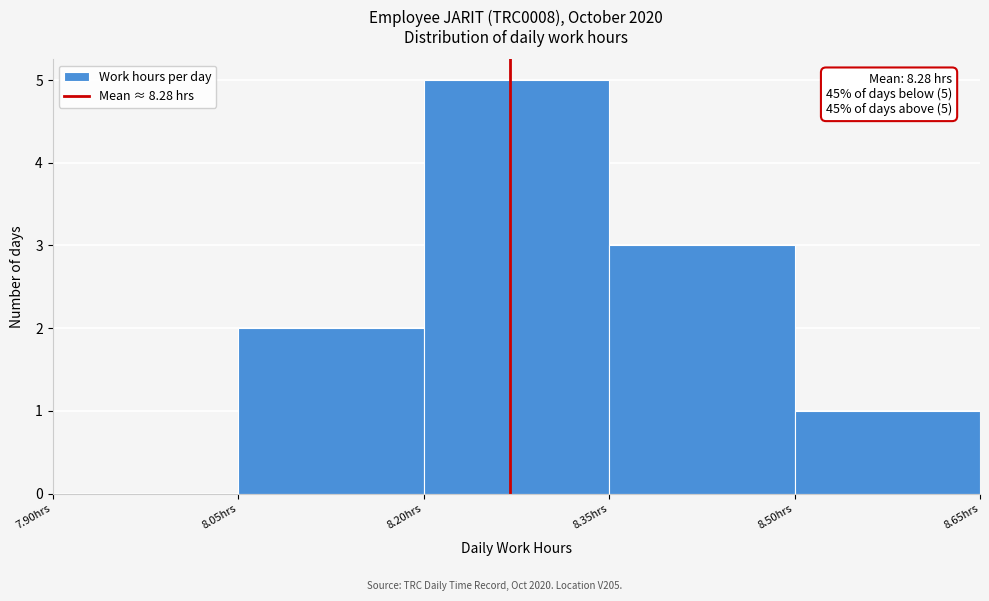

Which range on the x-axis has the tallest bar?

8.20 to 8.35